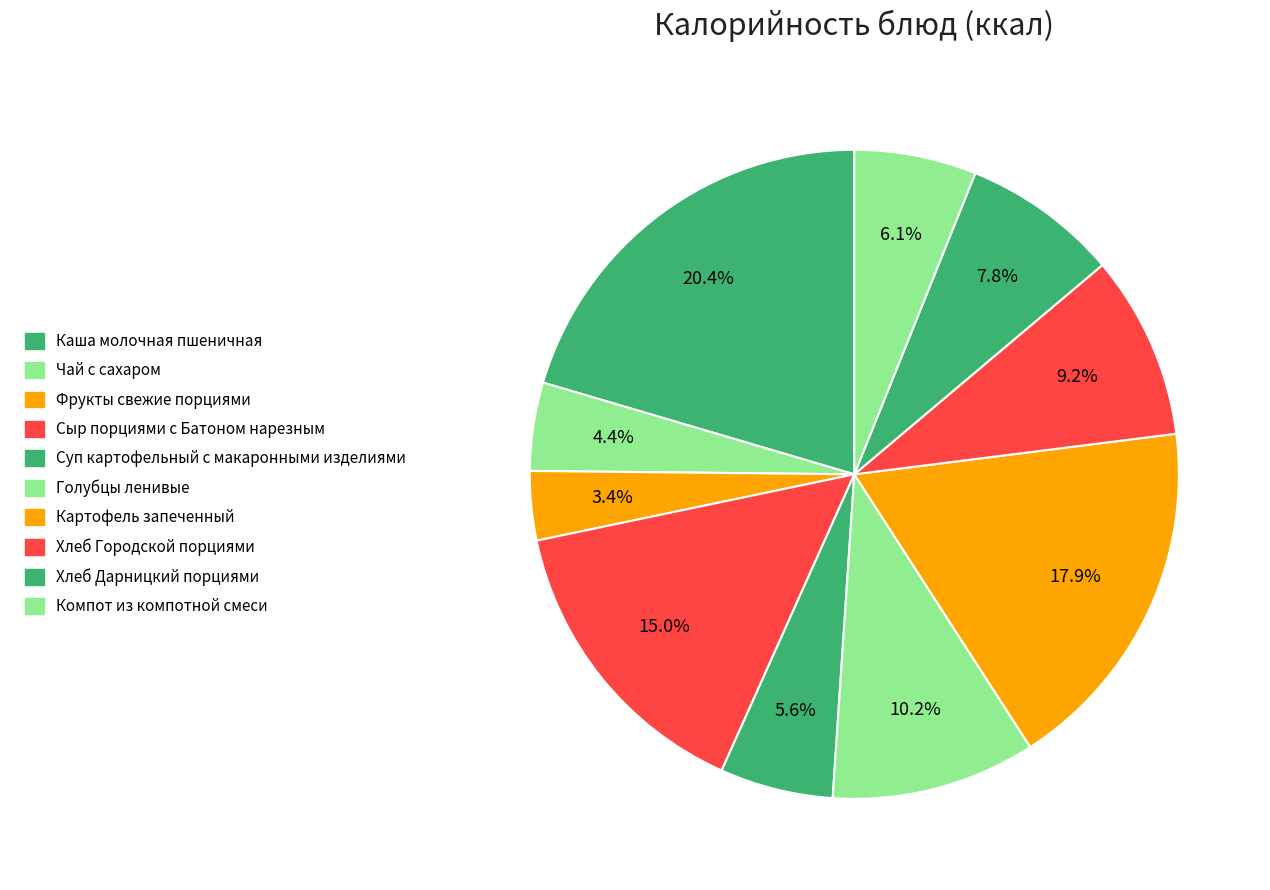

What percentage is the Каша молочная пшеничная slice, to the nearest percent?

20%